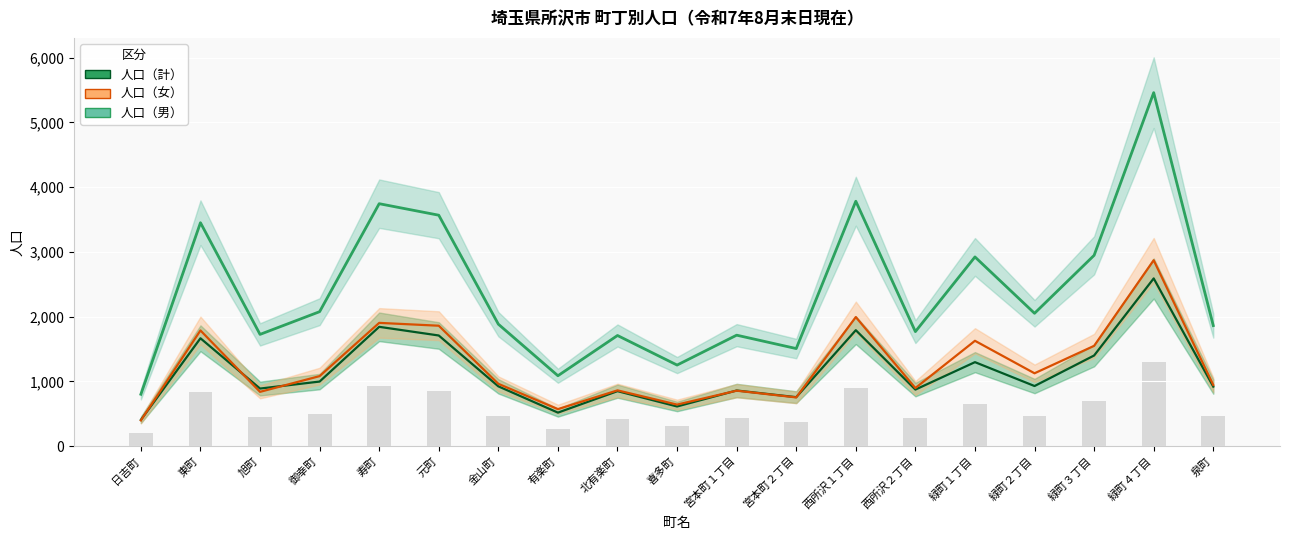

What is the label of the 13th bar from the right?

金山町